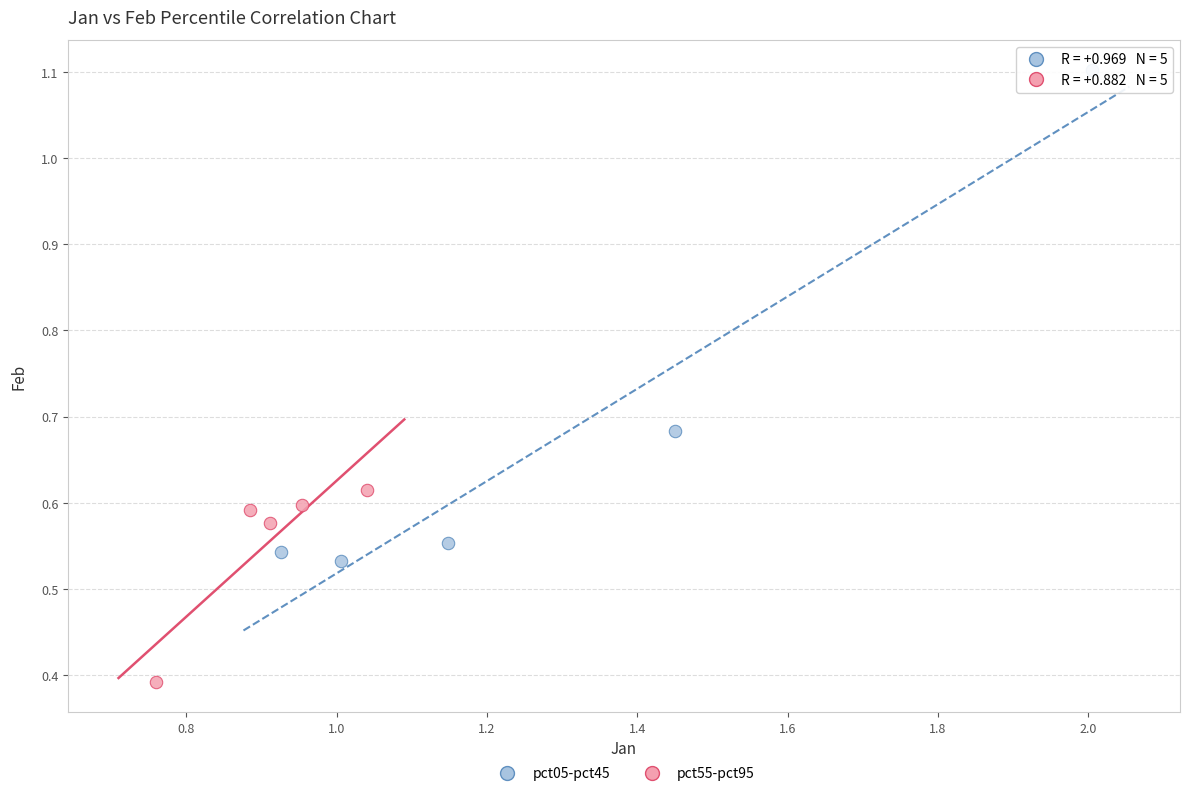

Which series reaches the maximum Y coordinate?

pct05-pct45